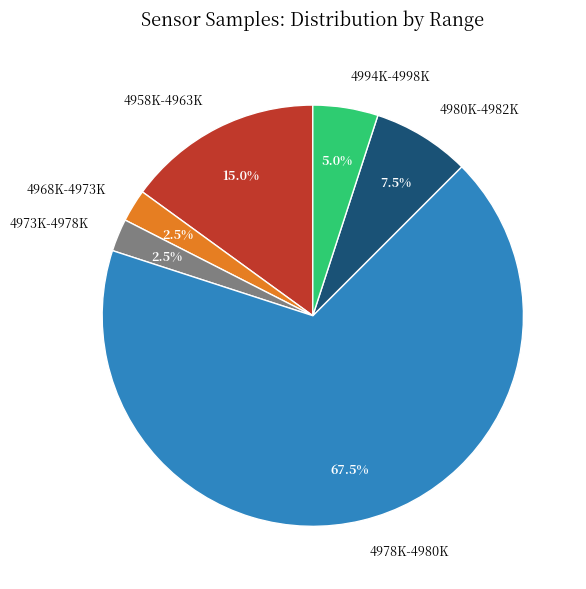

Combined, what portion of the pie is 4968K-4973K and 4994K-4998K?

7.5%